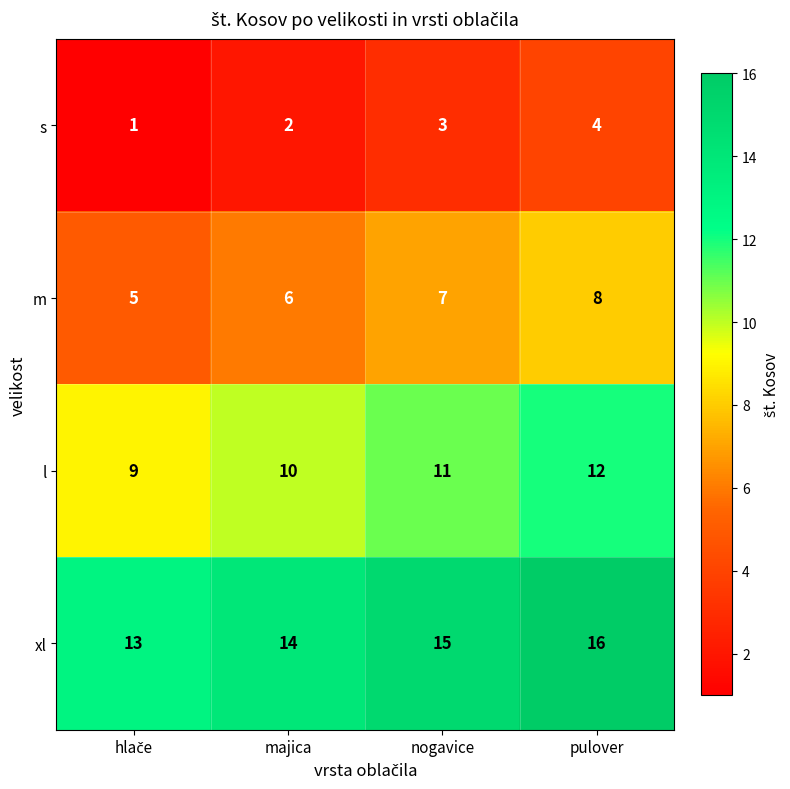

What is the difference between the maximum and minimum values in the s series?

3